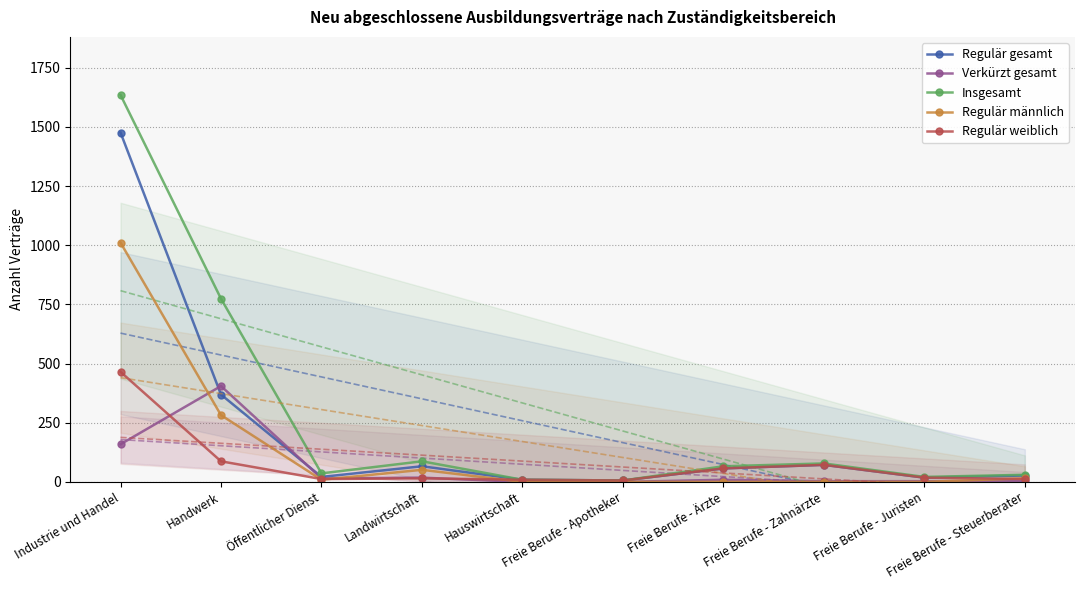

At which category does Regulär männlich reach its first local peak?

Landwirtschaft